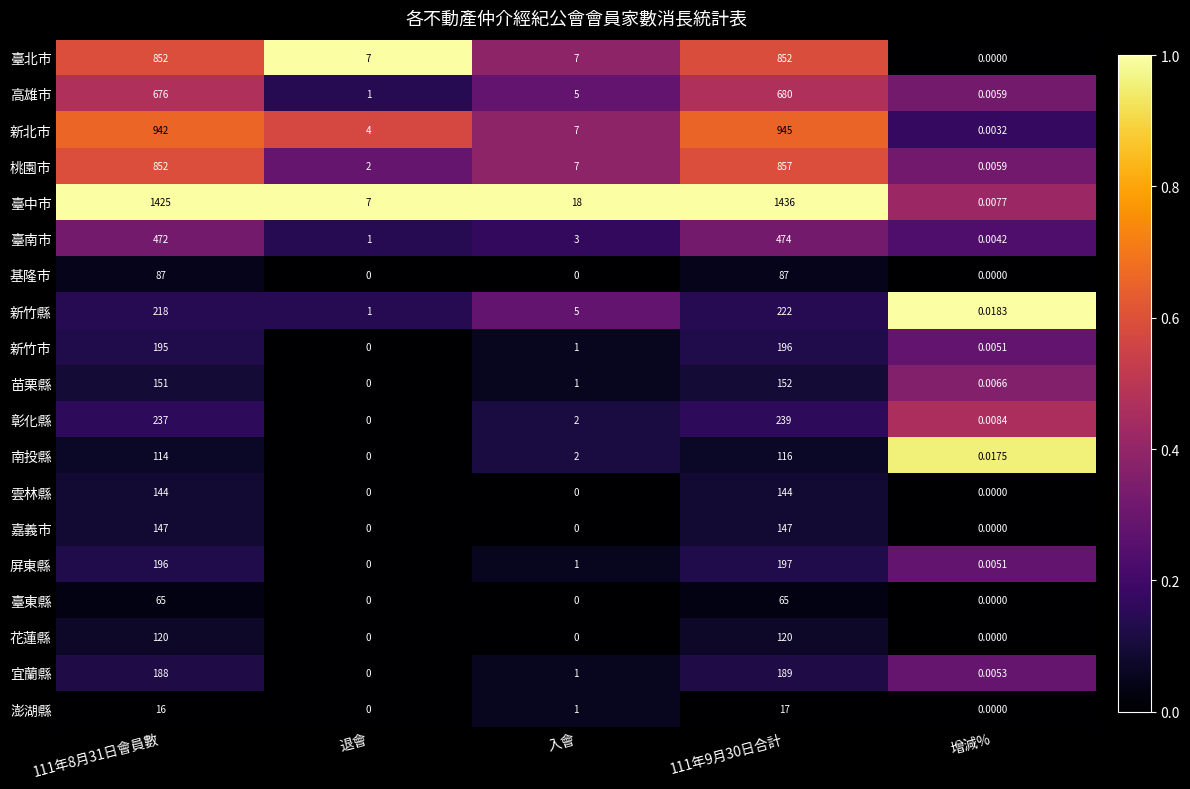

Which series has the widest spread of values?

臺中市